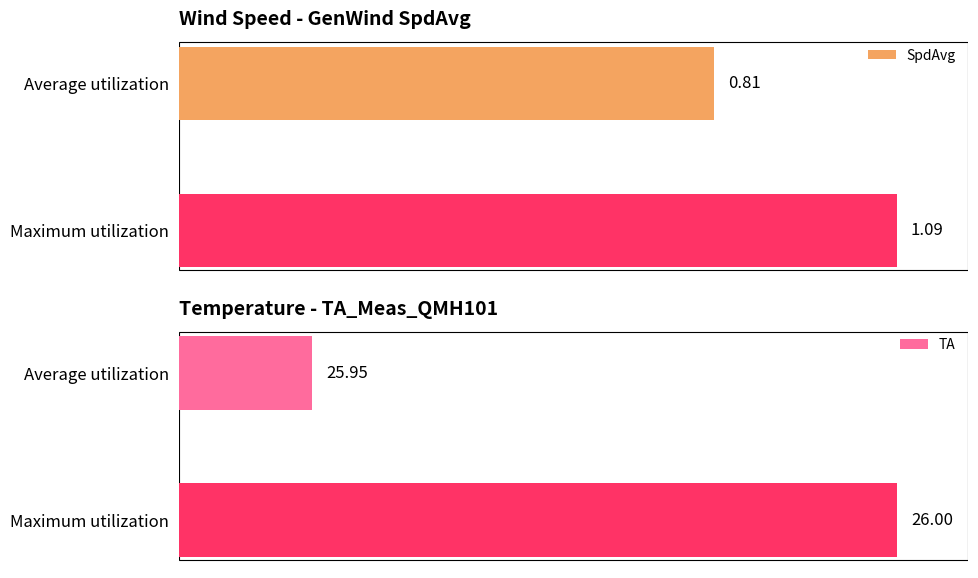

Rank the series by their maximum value, from lowest to highest.

SpdAvg, TA